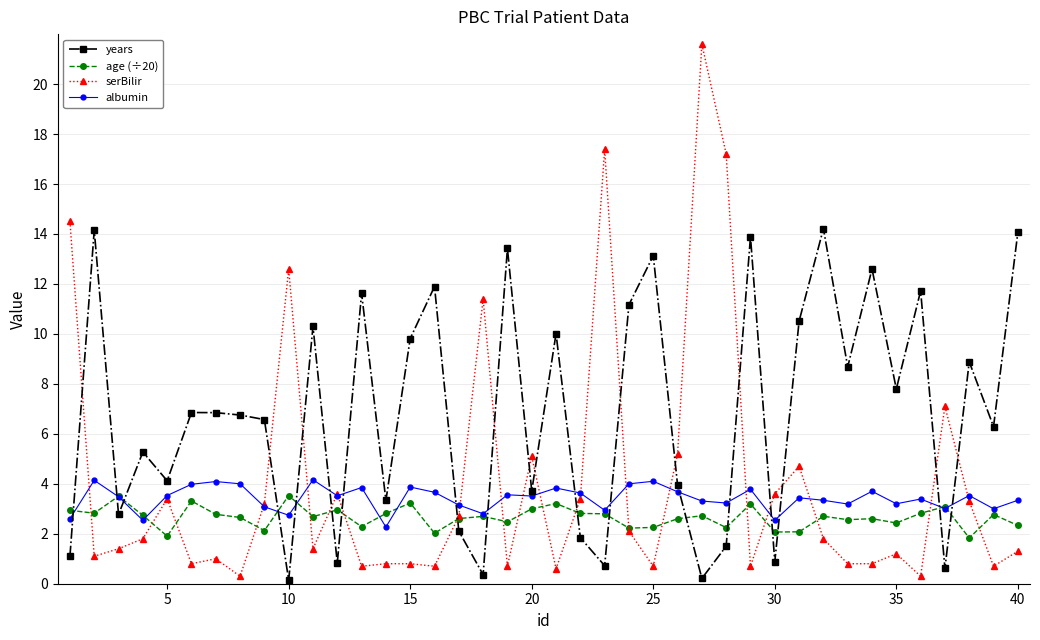

What is the lowest value of the age (÷20) series?

1.8